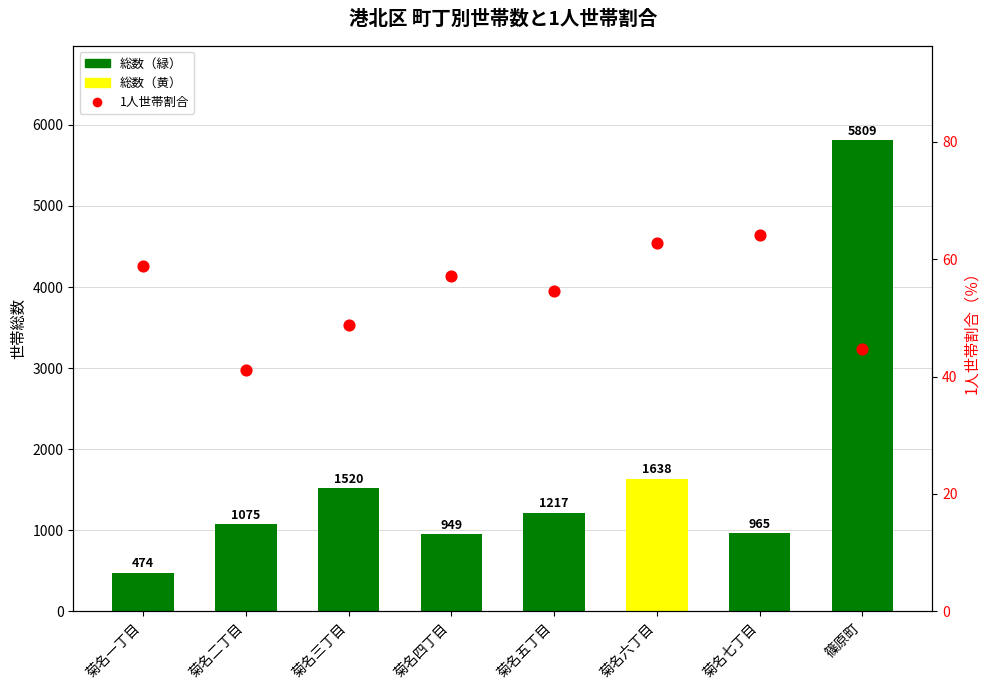

Which series has the largest Y range (max minus min)?

総数